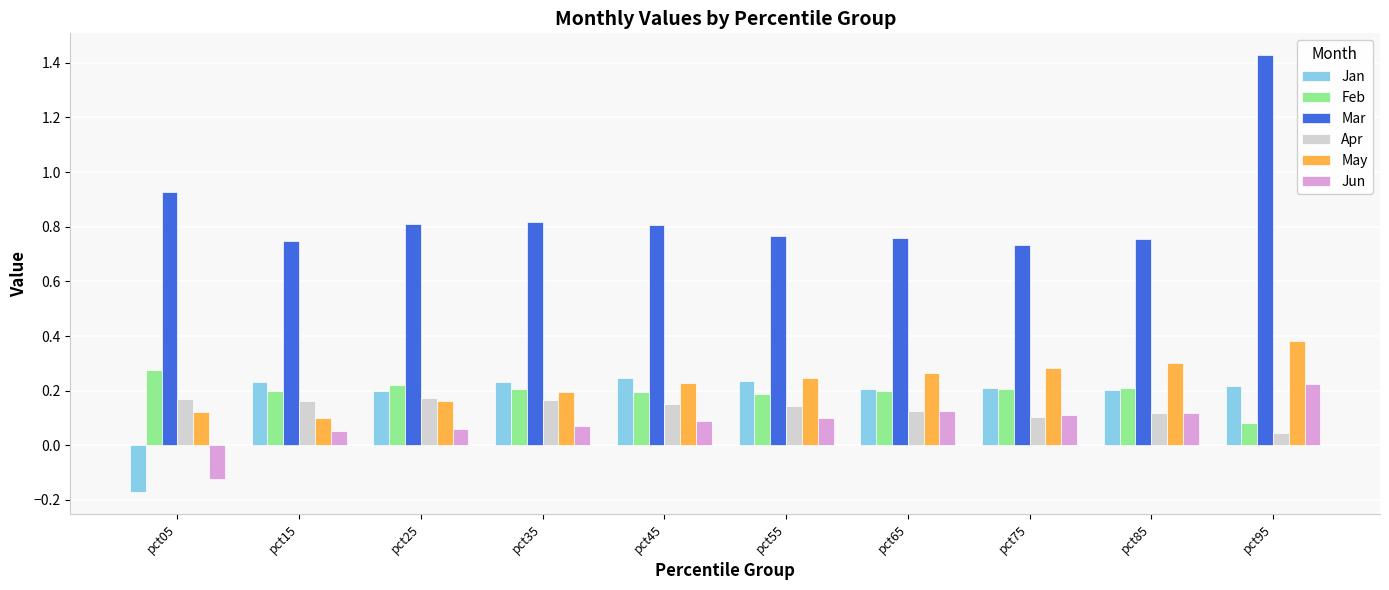

Which category has the highest value in the Jun series?

pct95